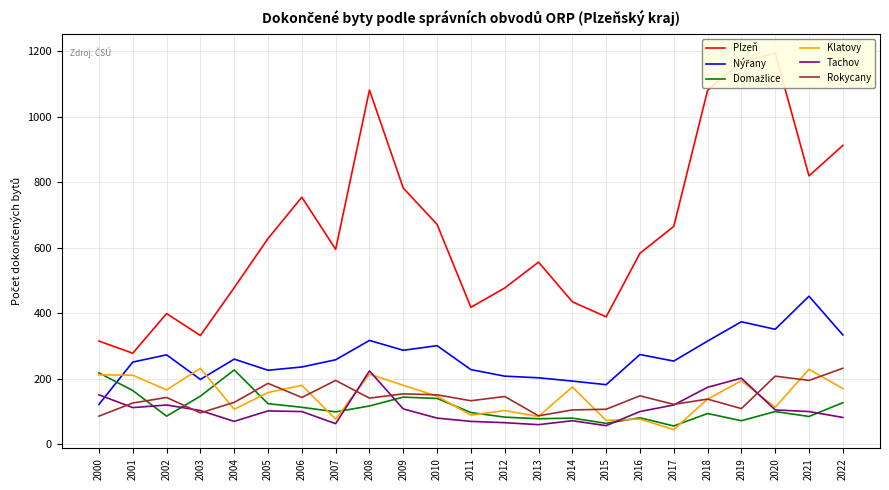

What is the sum of the Nýřany values at 2010 and 2015?

483